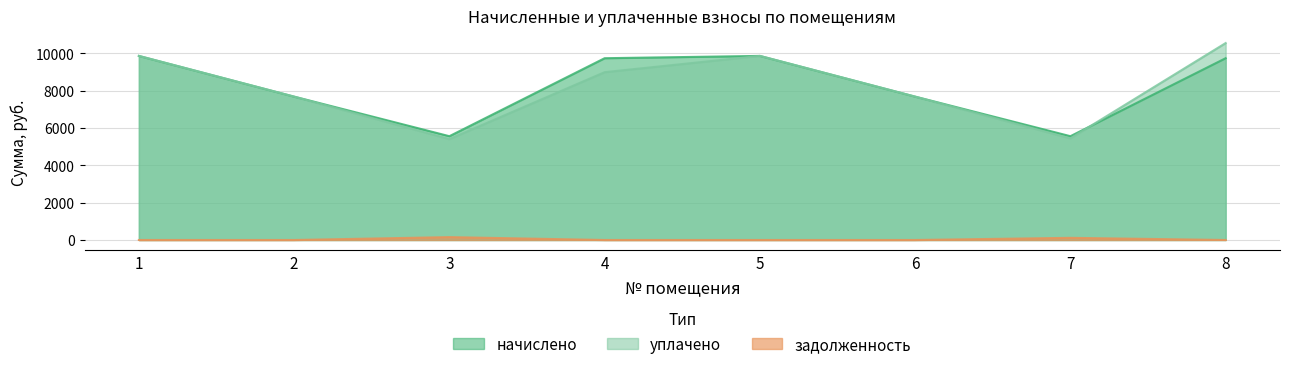

What is the difference between the second highest and second lowest values in the задолженность series?

115.8